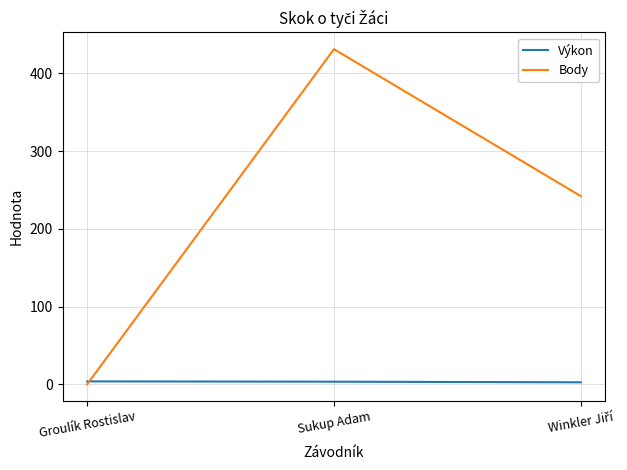

Which series has the widest spread of values?

Body